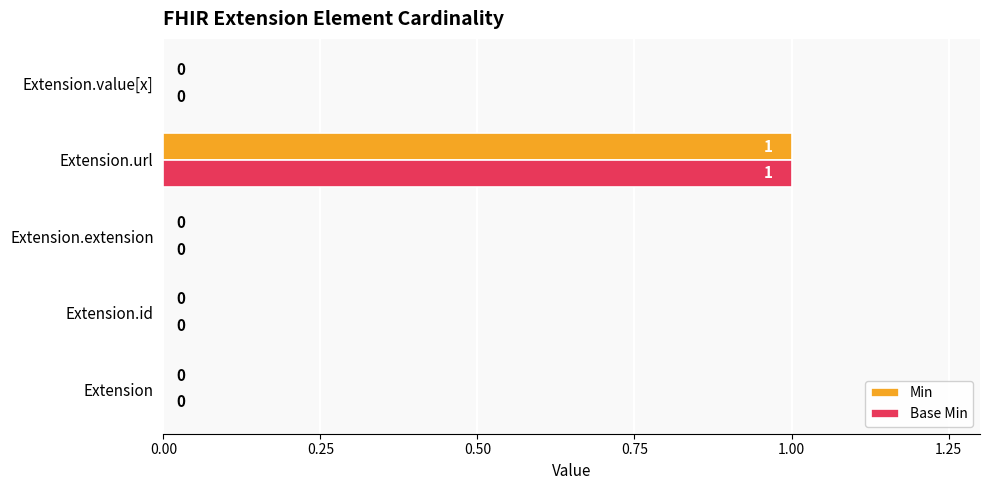

True or false: Base Min has a value of 0 at Extension.

True